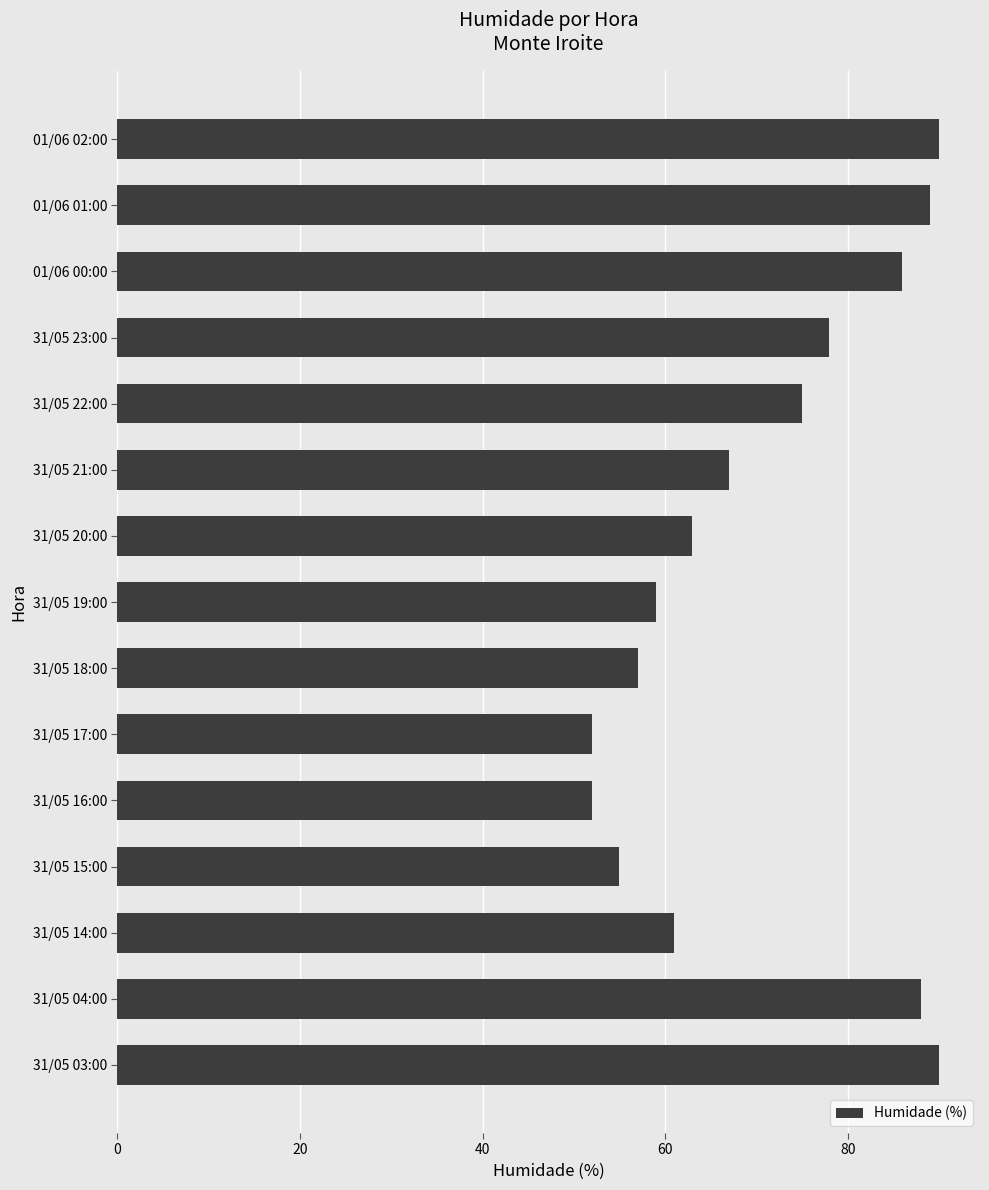

What is the value of the 3rd bar from the top?

86